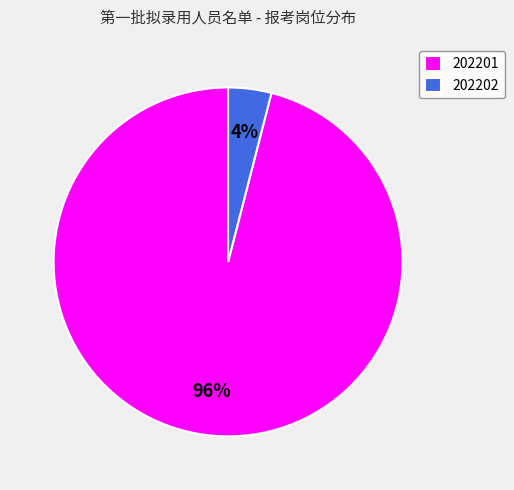

Count the number of slices in the pie.

2